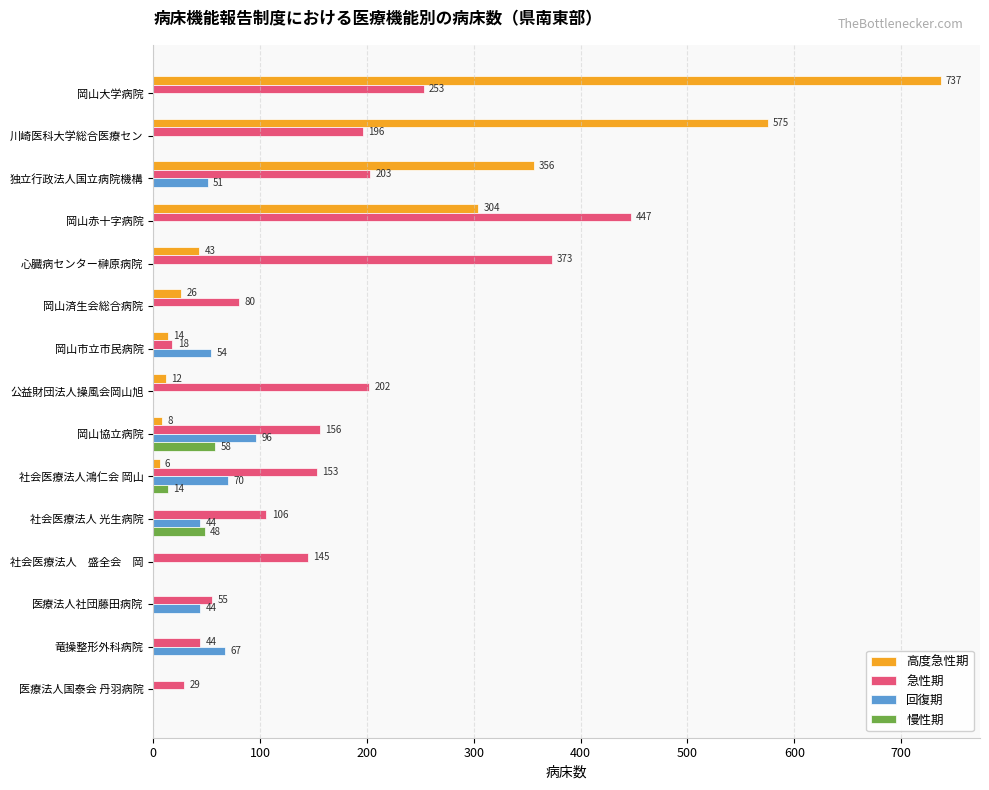

Between 岡山大学病院 and 社会医療法人鴻仁会 岡山, which series saw the biggest shift?

高度急性期